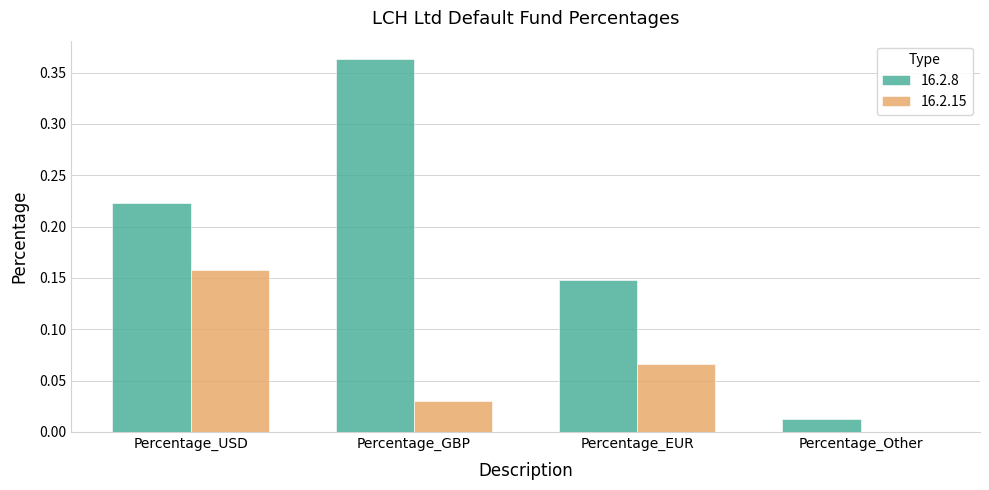

Does the chart contain stacked bars?

No